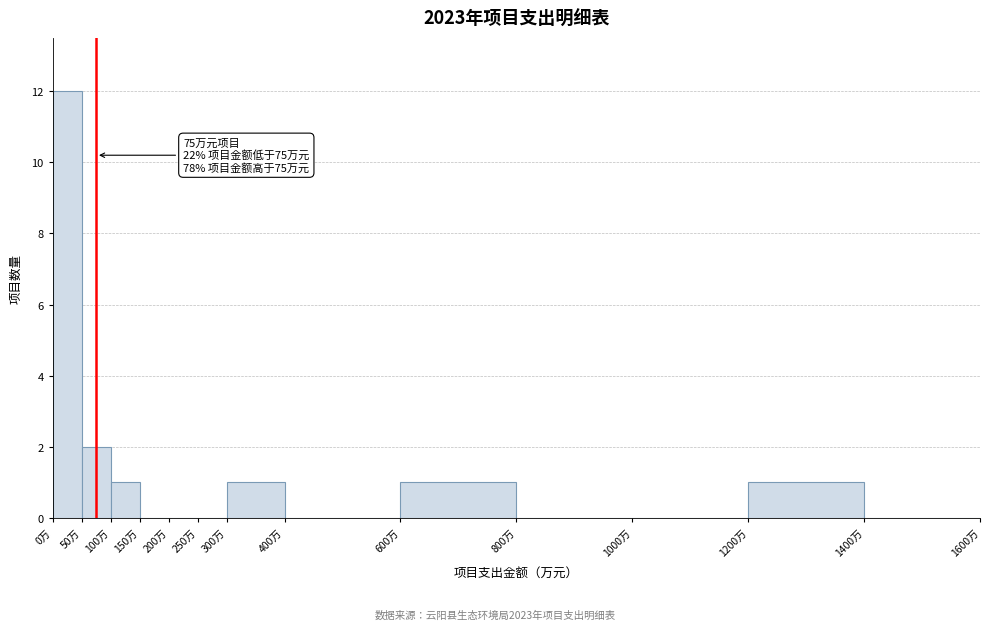

Which range on the x-axis has the tallest bar?

0 to 50